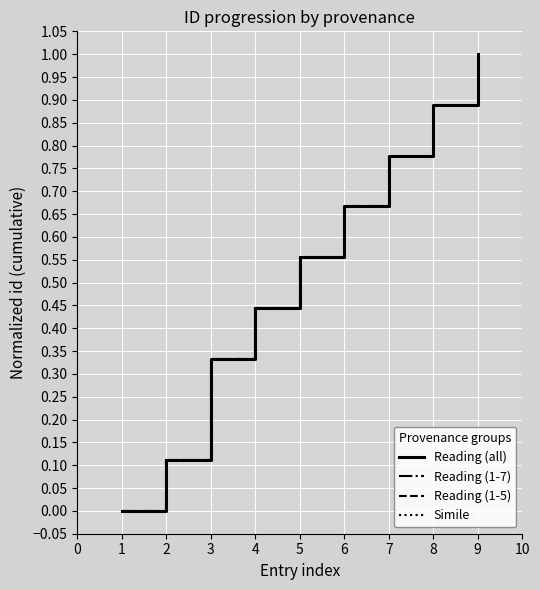

What is the greatest value displayed?

1.0